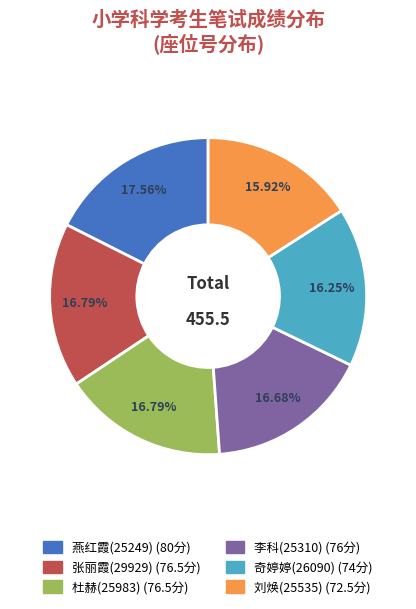

To the nearest percent, what is the average slice percentage?

17%